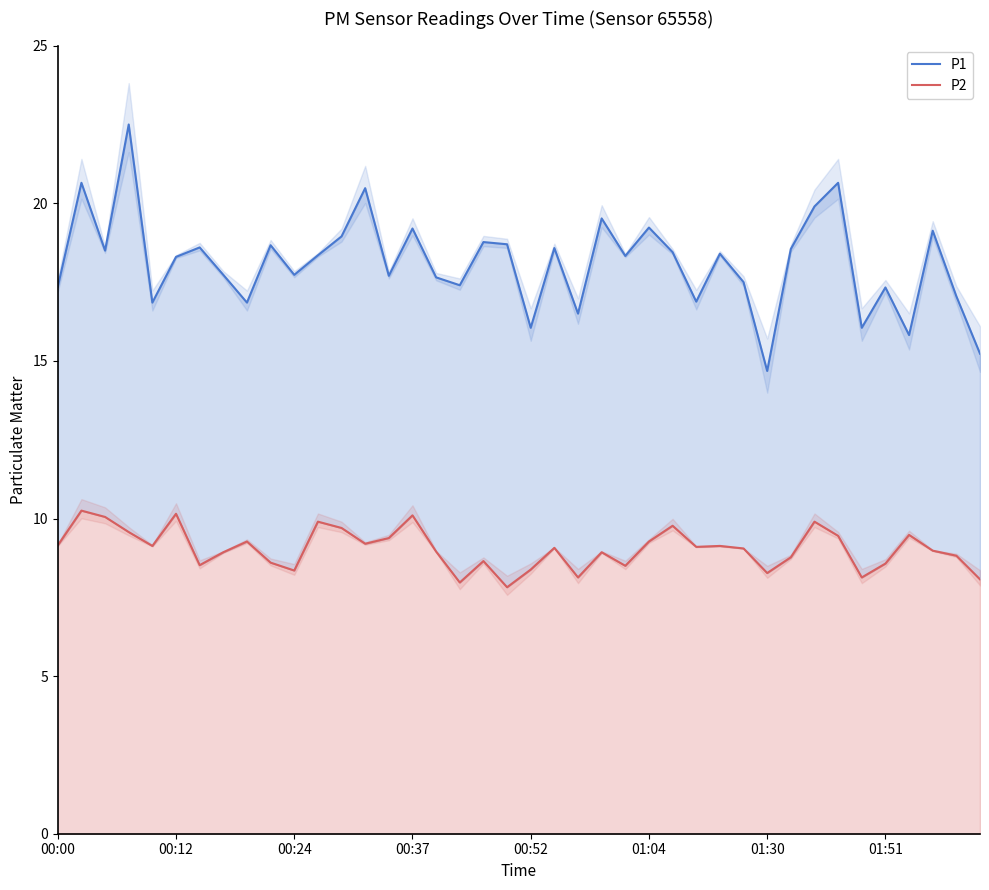

What is the maximum value for P1?

22.5